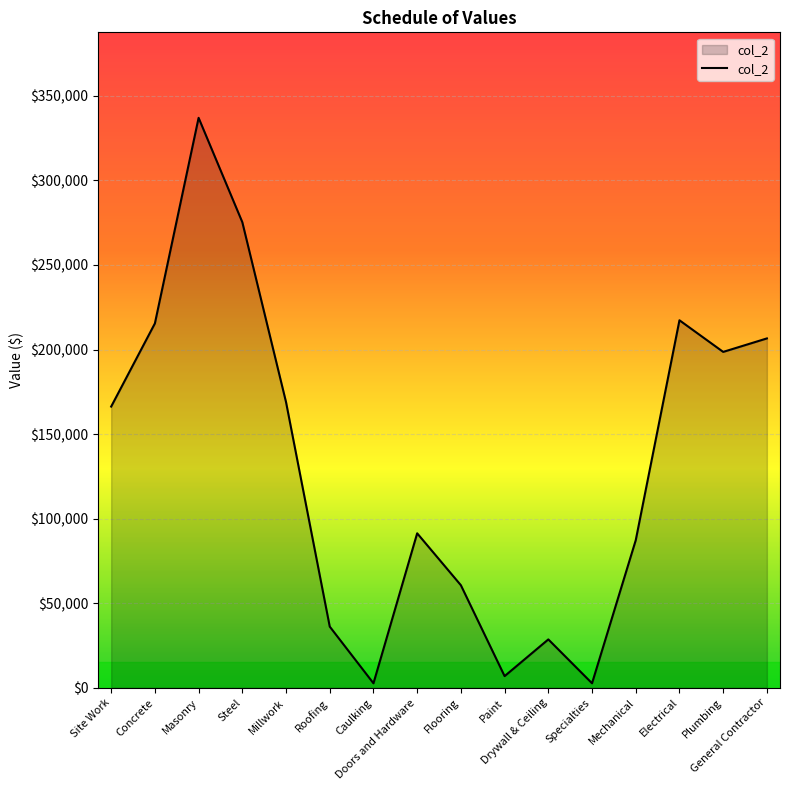

Between Concrete and Millwork, which is larger?

Concrete